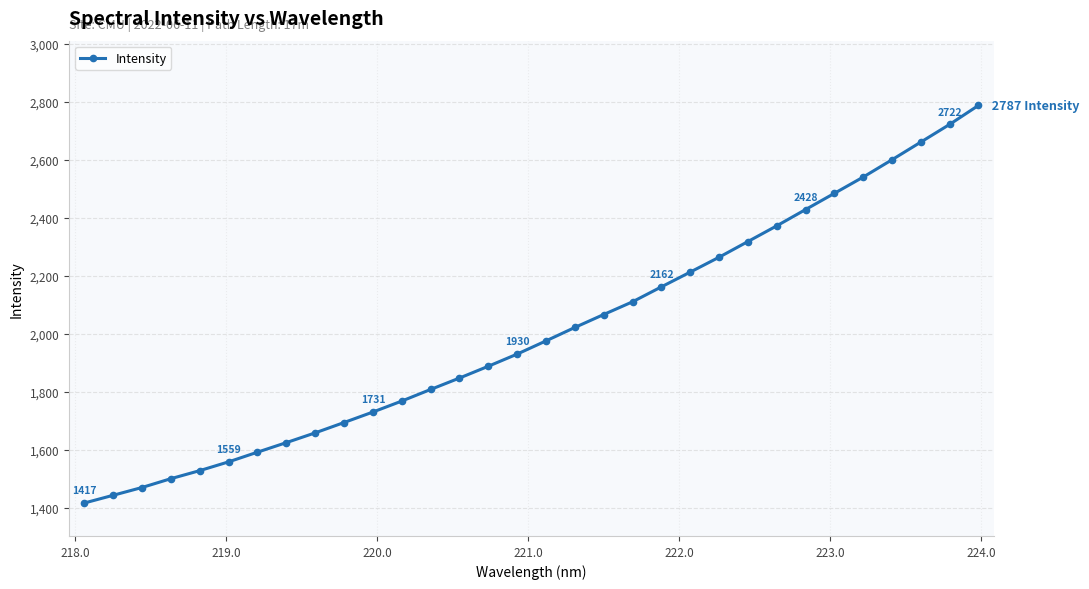

What is the difference between the second highest and minimum values?

1304.7